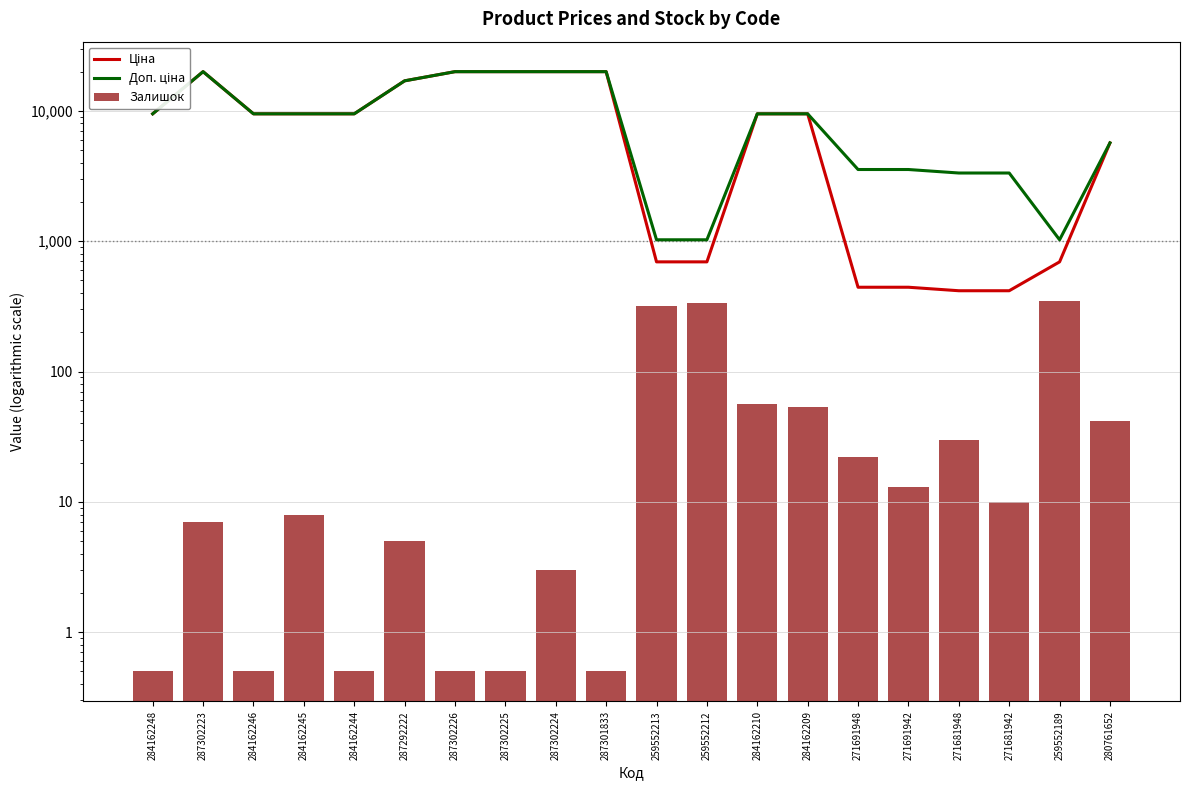

At which category is the sum across all series the highest?

287302223